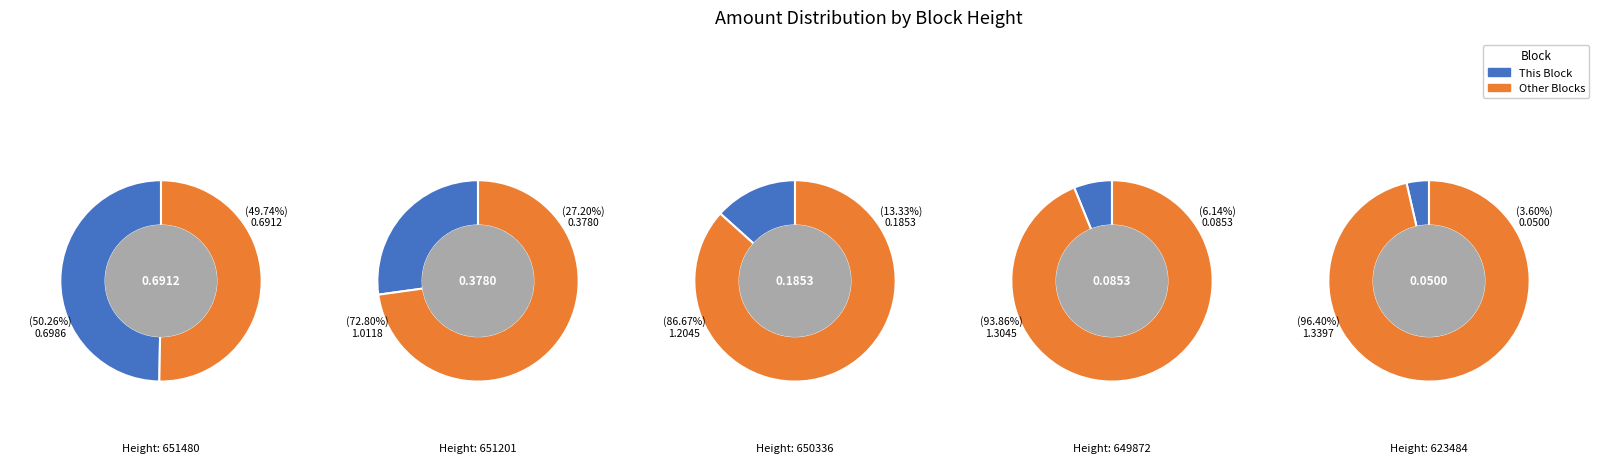

Rank the categories by value from highest to lowest.

651480, 651201, 650336, 649872, 623484